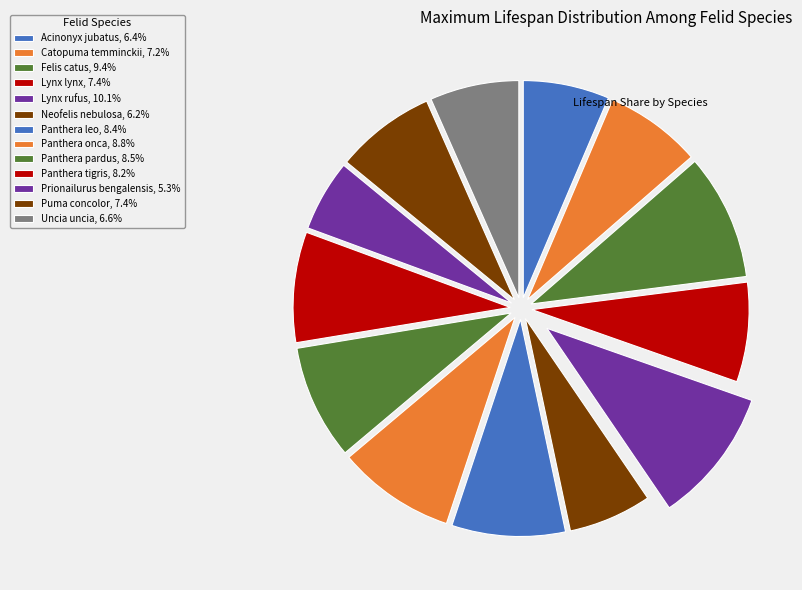

Count the number of slices in the pie.

13